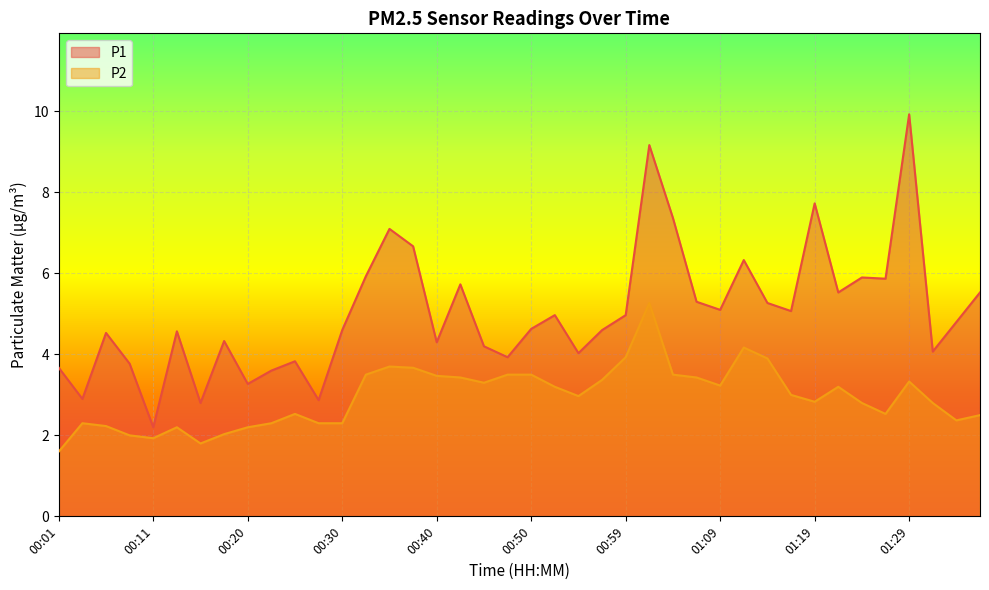

What is the value of the P2 point at the 36th from the left?

2.5